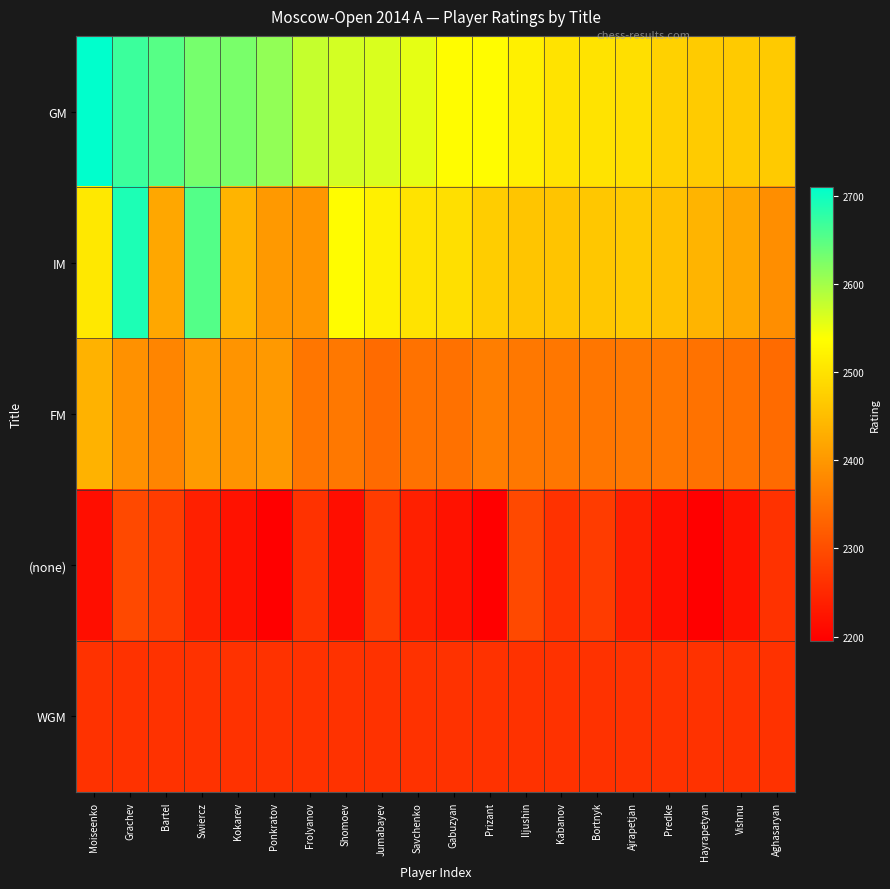

Reading left to right, what are all the values shown in this chart?

GM: Moiseenko=2710	Grachev=2669	Bartel=2651	Swiercz=2630	Kokarev=2628	Ponkratov=2611	Frolyanov=2577	Shomoev=2568	Jumabayev=2564	Savchenko=2556	Gabuzyan=2534	Prizant=2534	Iljushin=2518	Kabanov=2501	Bortnyk=2501	Ajrapetjan=2495	Predke=2477	Hayrapetyan=2469	Vishnu=2468	Aghasaryan=2467
IM: Moiseenko=2507	Grachev=2690	Bartel=2421	Swiercz=2653	Kokarev=2438	Ponkratov=2402	Frolyanov=2398	Shomoev=2534	Jumabayev=2518	Savchenko=2501	Gabuzyan=2495	Prizant=2471	Iljushin=2461	Kabanov=2460	Bortnyk=2463	Ajrapetjan=2467	Predke=2456	Hayrapetyan=2438	Vishnu=2421	Aghasaryan=2387
FM: Moiseenko=2436	Grachev=2392	Bartel=2375	Swiercz=2405	Kokarev=2395	Ponkratov=2402	Frolyanov=2354	Shomoev=2357	Jumabayev=2339	Savchenko=2349	Gabuzyan=2347	Prizant=2365	Iljushin=2357	Kabanov=2355	Bortnyk=2354	Ajrapetjan=2357	Predke=2355	Hayrapetyan=2349	Vishnu=2347	Aghasaryan=2339
(none): Moiseenko=2216	Grachev=2294	Bartel=2277	Swiercz=2239	Kokarev=2221	Ponkratov=2195	Frolyanov=2264	Shomoev=2216	Jumabayev=2277	Savchenko=2239	Gabuzyan=2221	Prizant=2195	Iljushin=2294	Kabanov=2264	Bortnyk=2277	Ajrapetjan=2239	Predke=2216	Hayrapetyan=2195	Vishnu=2221	Aghasaryan=2264
WGM: Moiseenko=2264	Grachev=2264	Bartel=2264	Swiercz=2264	Kokarev=2264	Ponkratov=2264	Frolyanov=2264	Shomoev=2264	Jumabayev=2264	Savchenko=2264	Gabuzyan=2264	Prizant=2264	Iljushin=2264	Kabanov=2264	Bortnyk=2264	Ajrapetjan=2264	Predke=2264	Hayrapetyan=2264	Vishnu=2264	Aghasaryan=2264